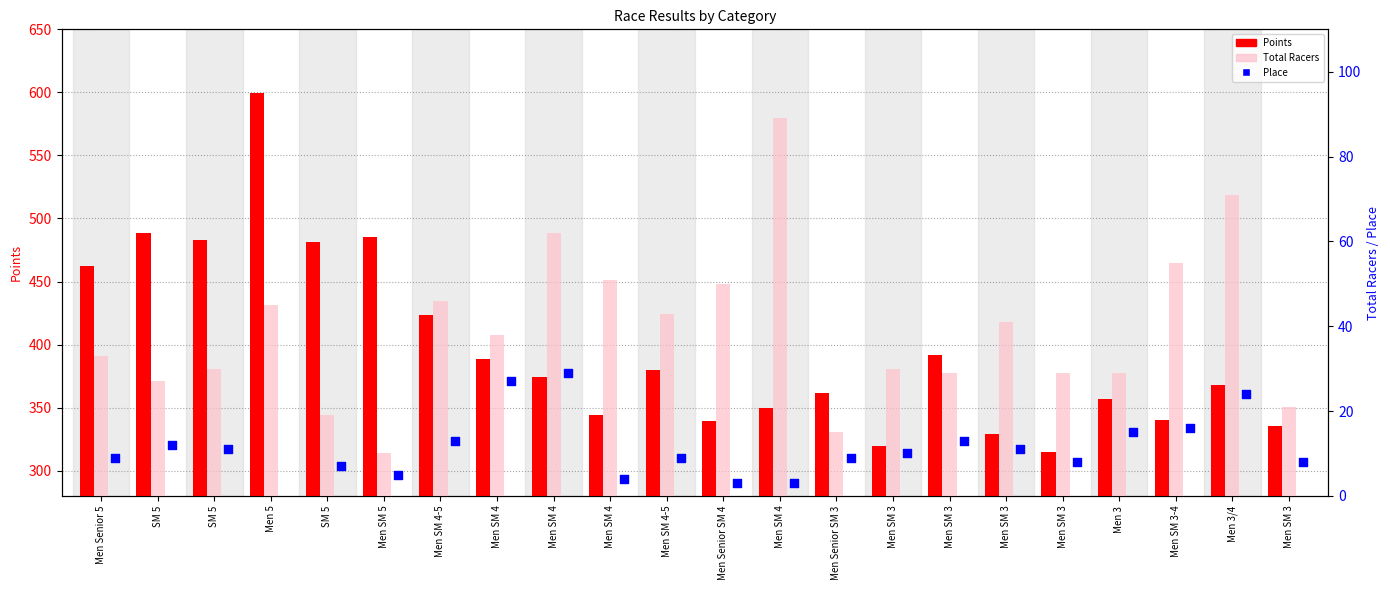

Is the value of Place at Men 3/4 greater than the value of Points at Men SM 3-4?

No